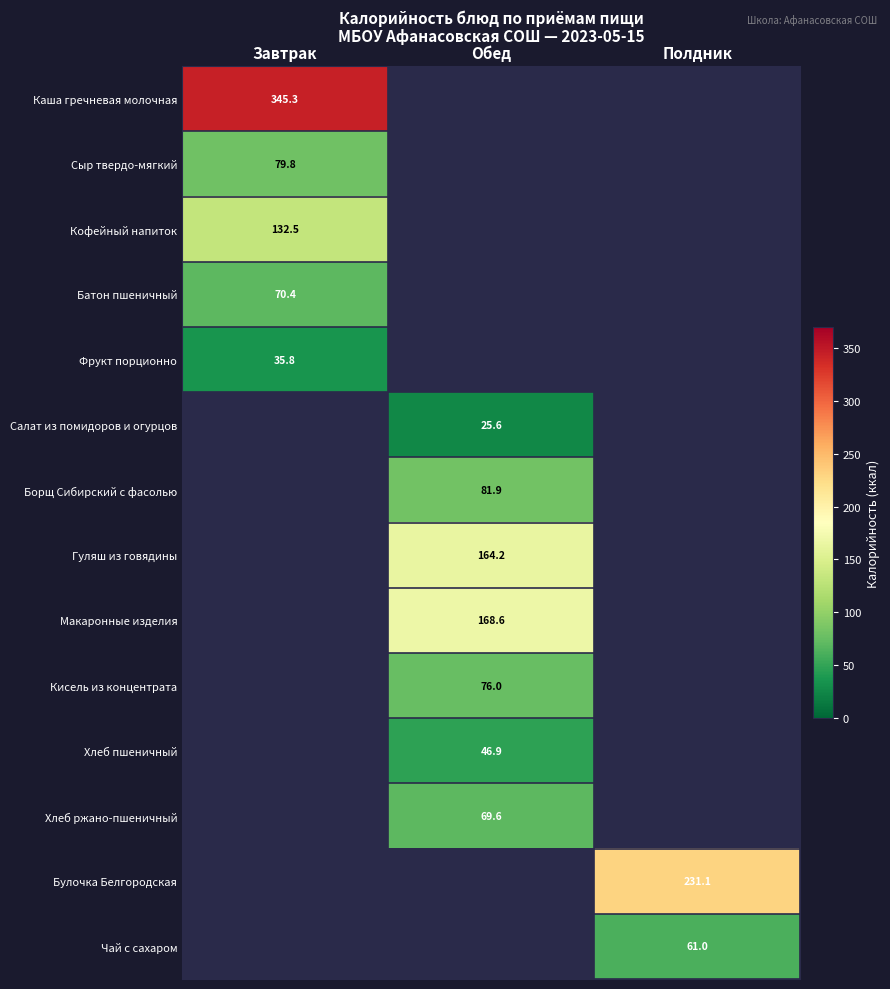

Is the value of Хлеб ржано-пшеничный at Обед greater than the value of Салат из помидоров и огурцов at Обед?

Yes